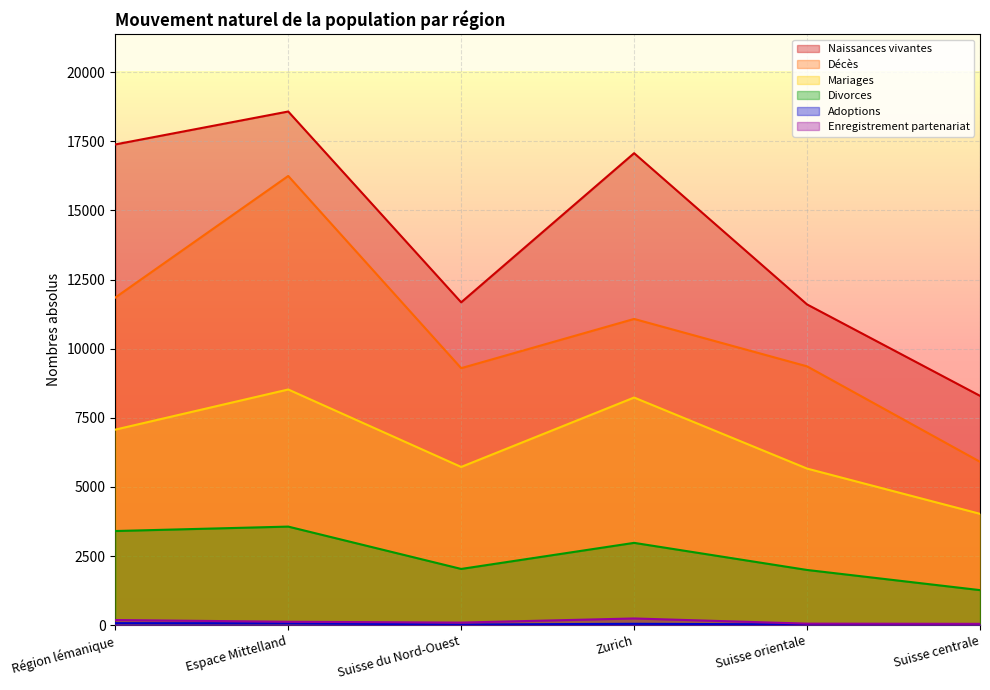

What is the difference between the second highest and second lowest values in the Enregistrement partenariat series?

131